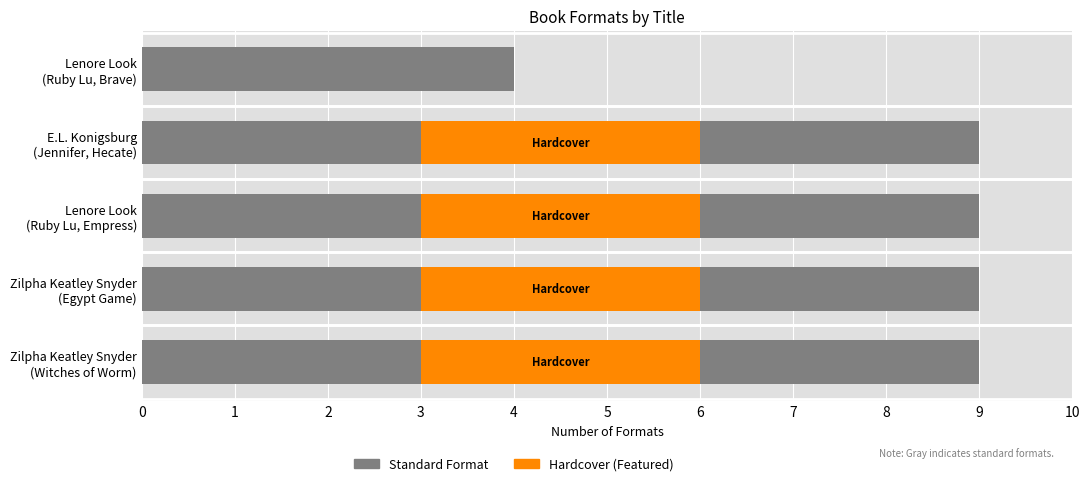

Count the number of data series in this chart.

3